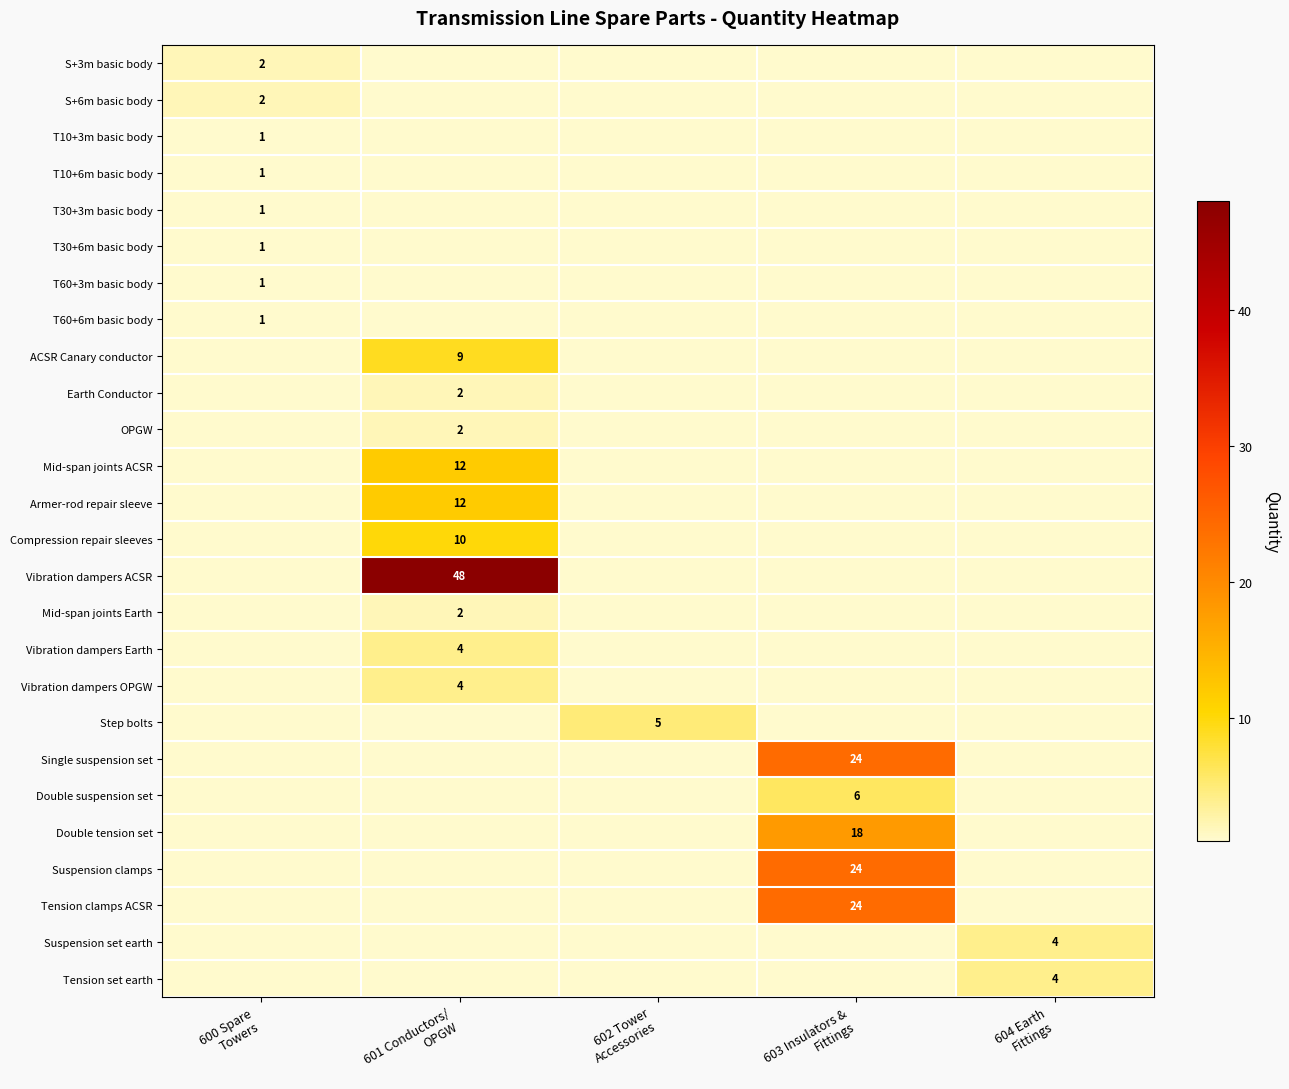

At 601 Conductors/ OPGW, list the series in order from smallest to largest.

S+3m basic body, S+6m basic body, T10+3m basic body, T10+6m basic body, T30+3m basic body, T30+6m basic body, T60+3m basic body, T60+6m basic body, Step bolts, Single suspension set, Double suspension set, Double tension set, Suspension clamps, Tension clamps ACSR, Suspension set earth, Tension set earth, Earth Conductor, OPGW, Mid-span joints Earth, Vibration dampers Earth, Vibration dampers OPGW, ACSR Canary conductor, Compression repair sleeves, Mid-span joints ACSR, Armer-rod repair sleeve, Vibration dampers ACSR